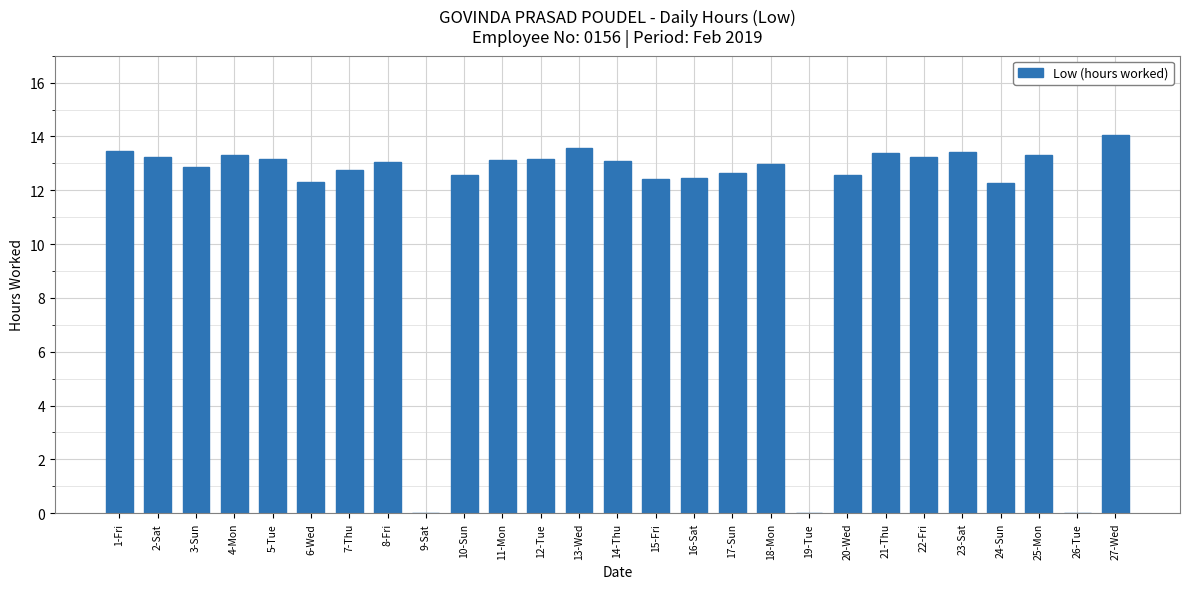

Are the bars horizontal?

No